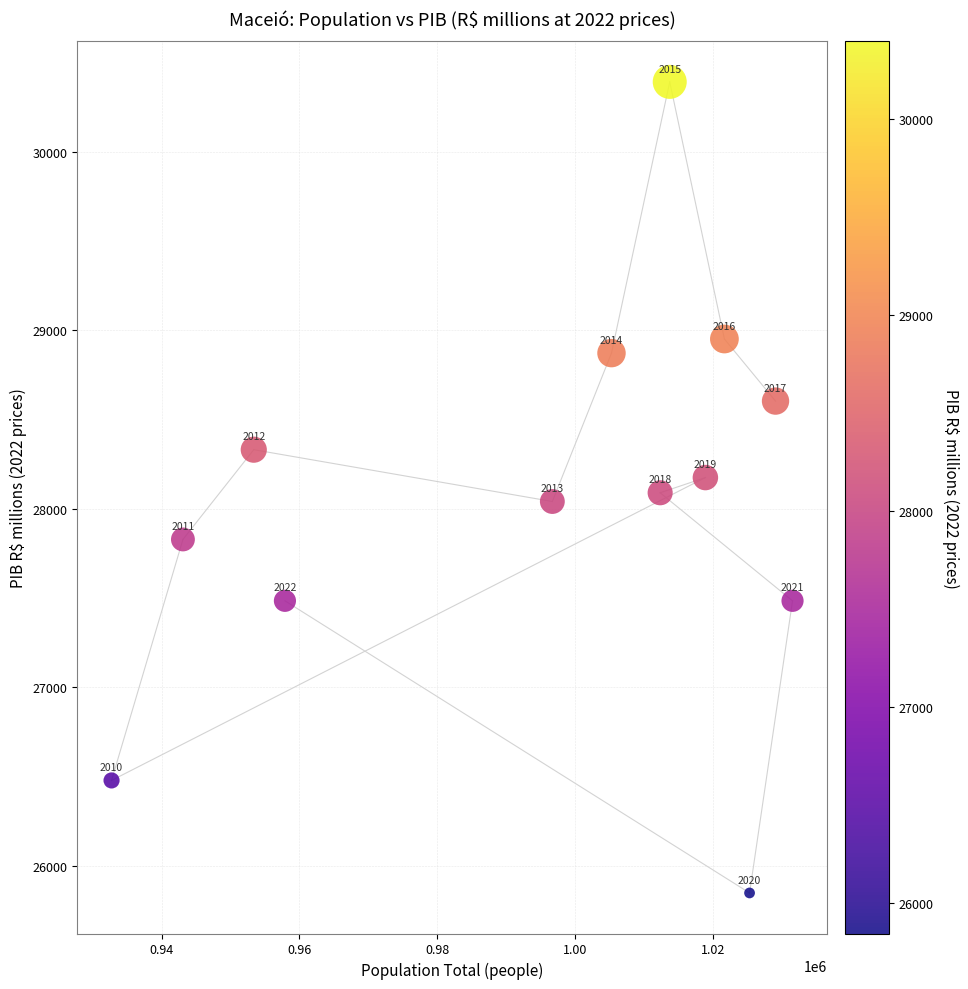

What is the range of X values (max minus min)?

98849.0